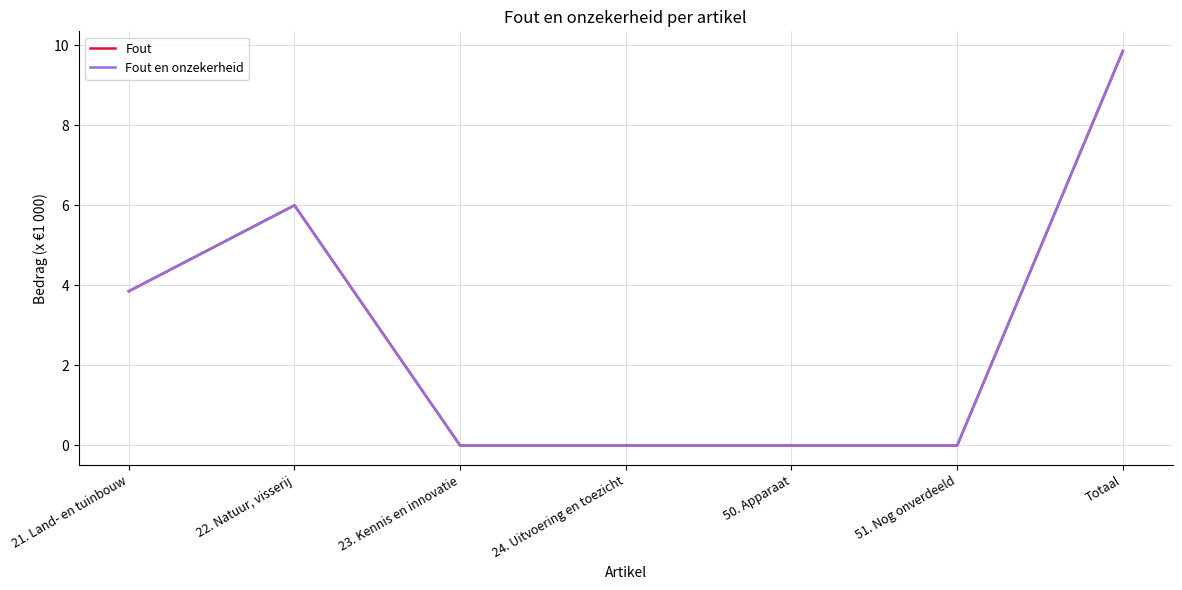

Which series changed the most between 24. Uitvoering en toezicht and Totaal?

Fout